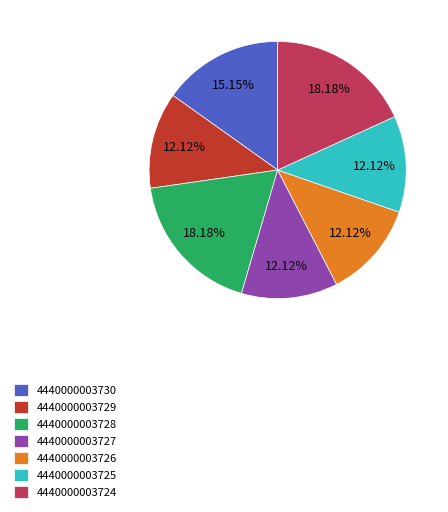

To the nearest percent, what is the combined percentage of 4440000003725 and 4440000003730?

27%